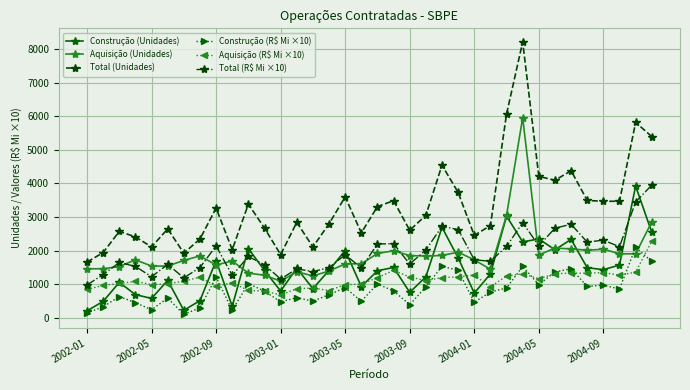

What is the smallest value displayed?

97.1